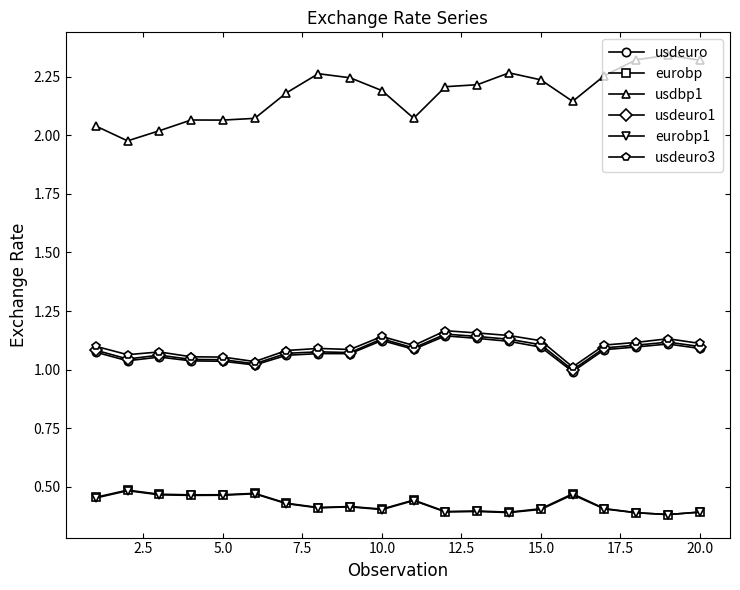

Which series has the widest spread of values?

usdbp1